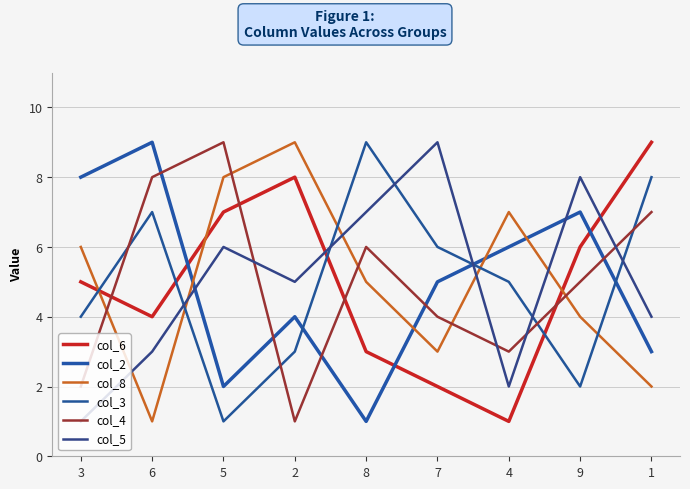

At which category is the sum across all series the highest?

5